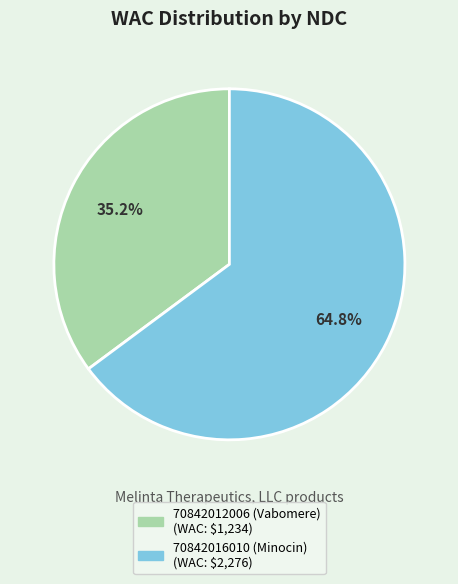

Rank the categories by value from highest to lowest.

70842016010 (Minocin), 70842012006 (Vabomere)